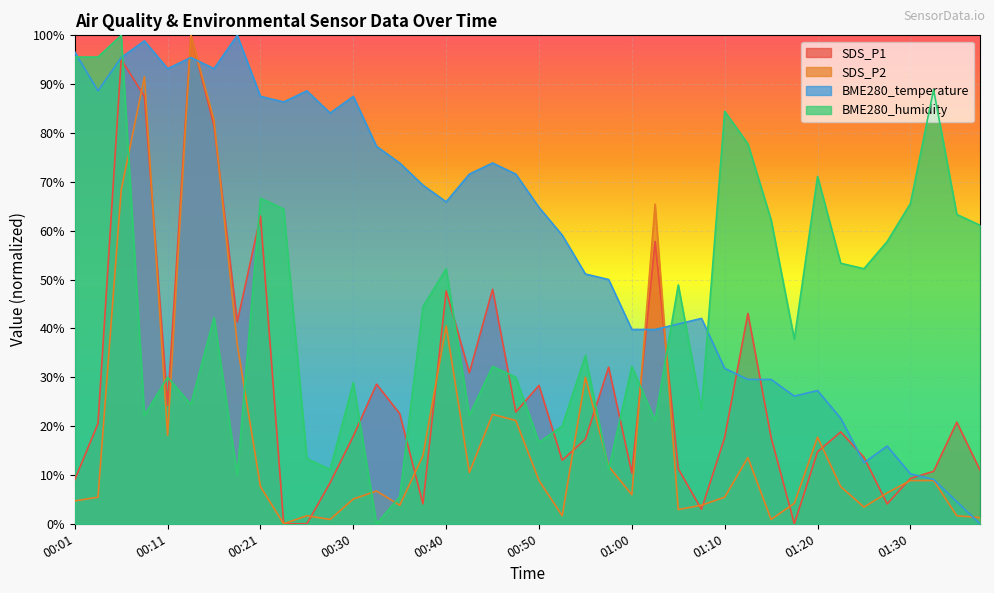

How many lines are shown in the chart?

4